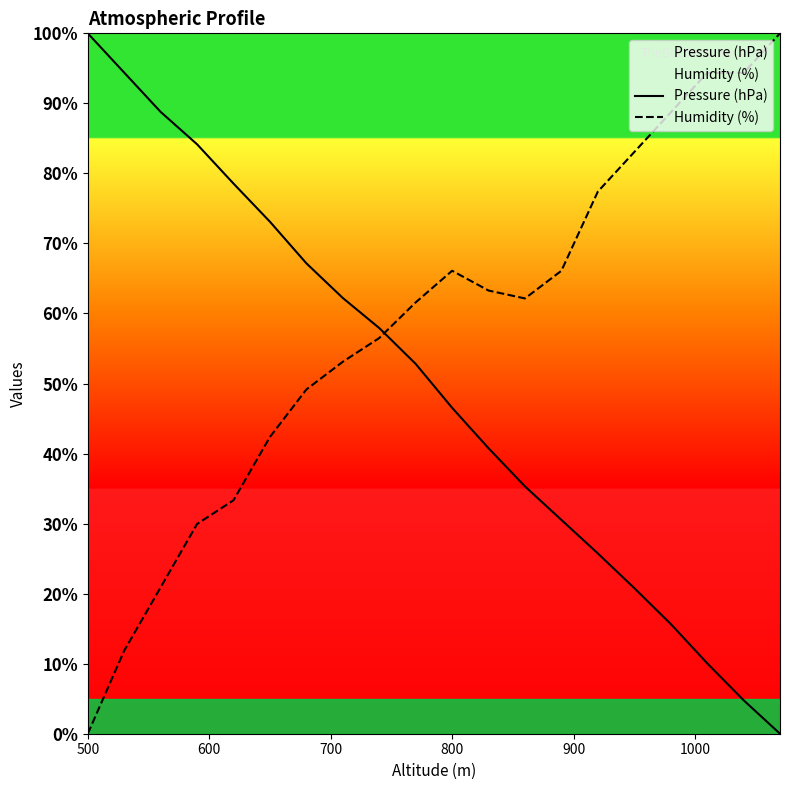

Is this an area chart (filled region under the line)?

No